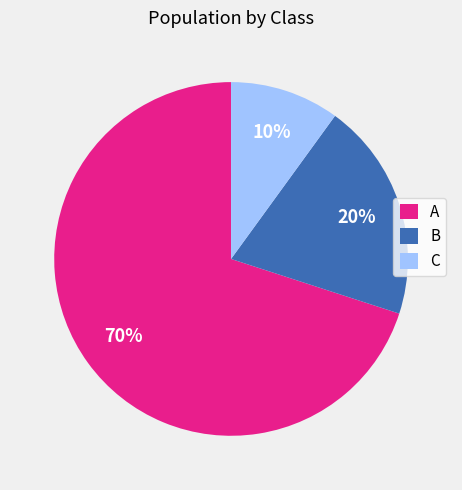

True or false: C accounts for 17% of the total.

False